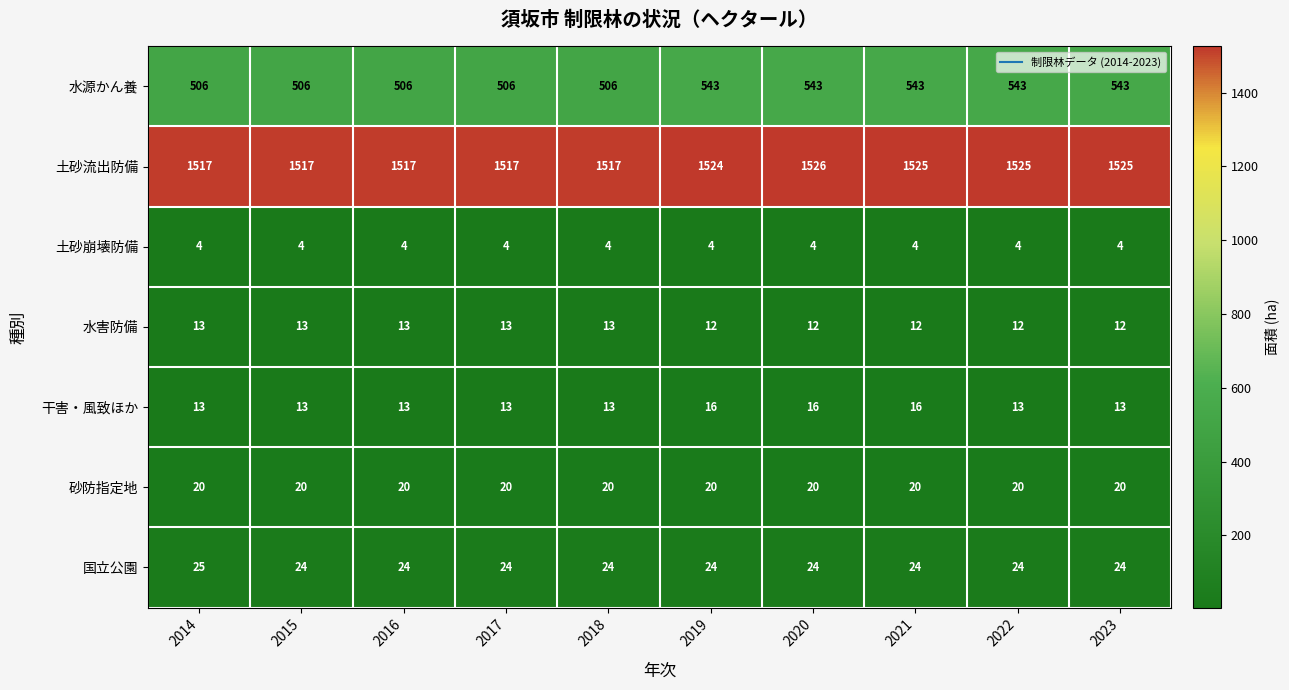

At which category is the sum across all series the highest?

2020